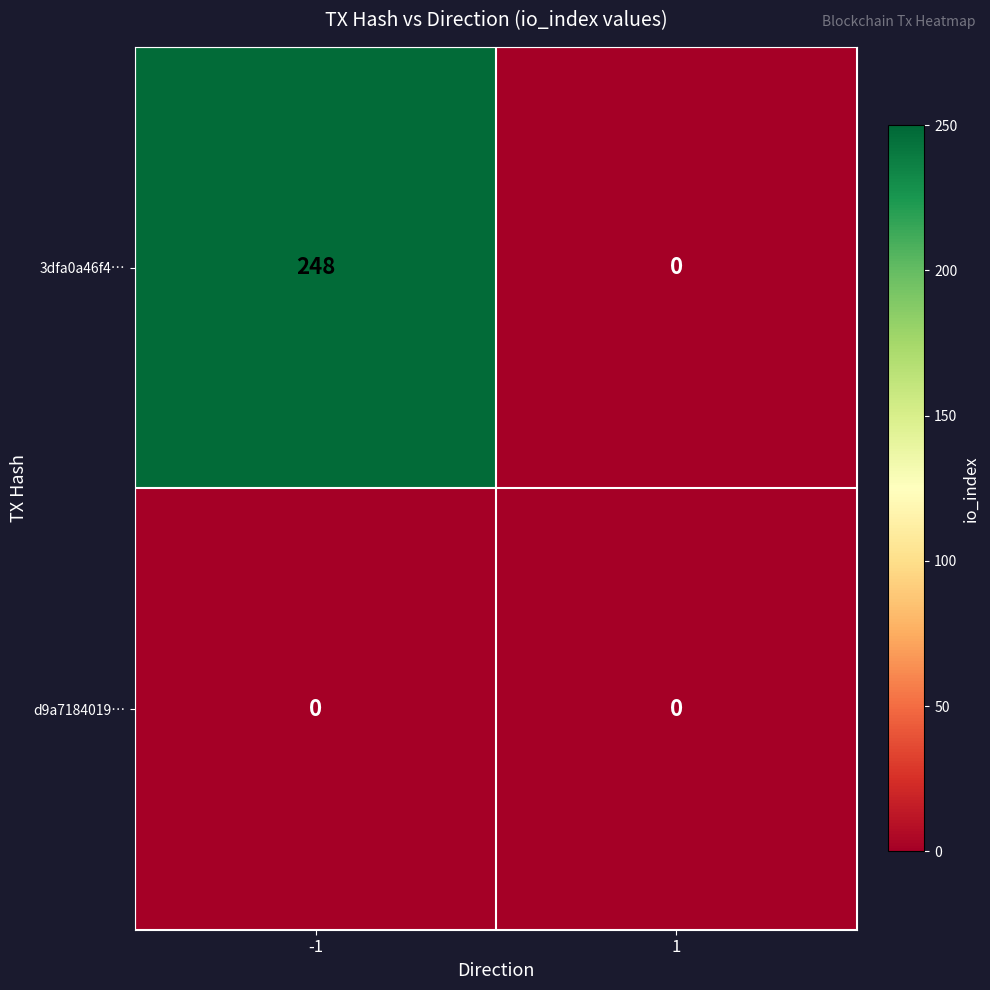

At which category is the sum across all series the highest?

-1